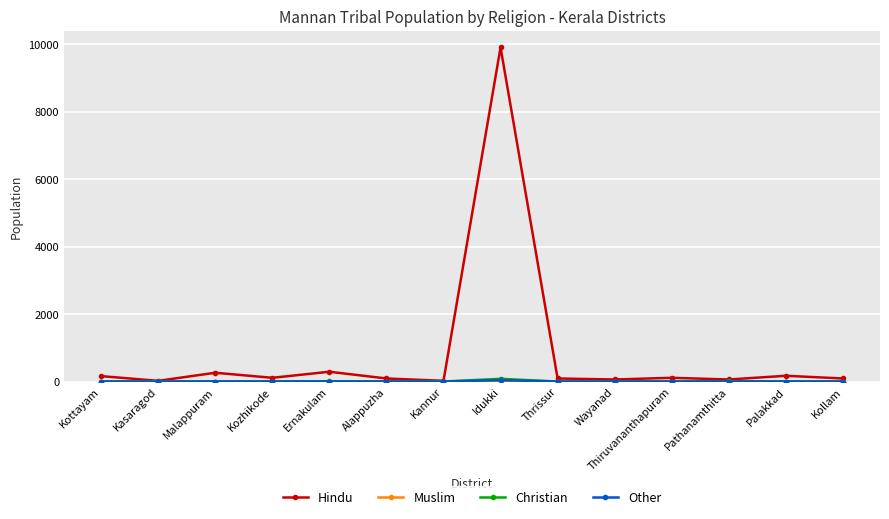

At which category is the sum across all series the highest?

Idukki